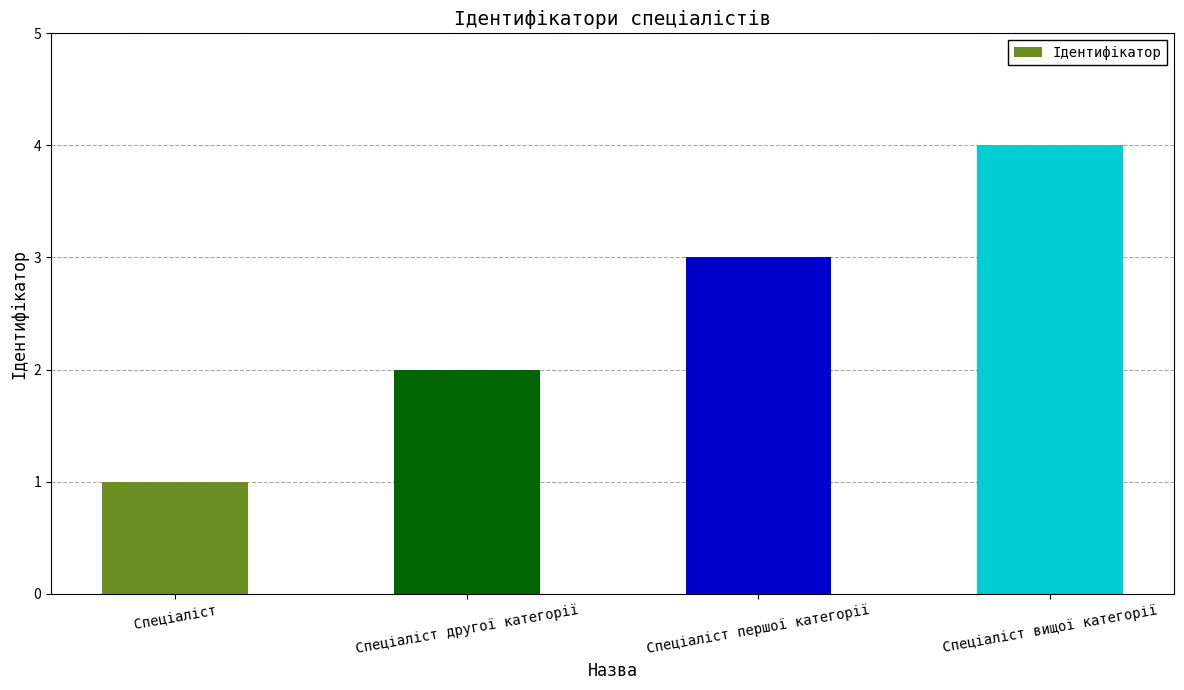

At which label is the value closest to 2?

Спеціаліст другої категорії